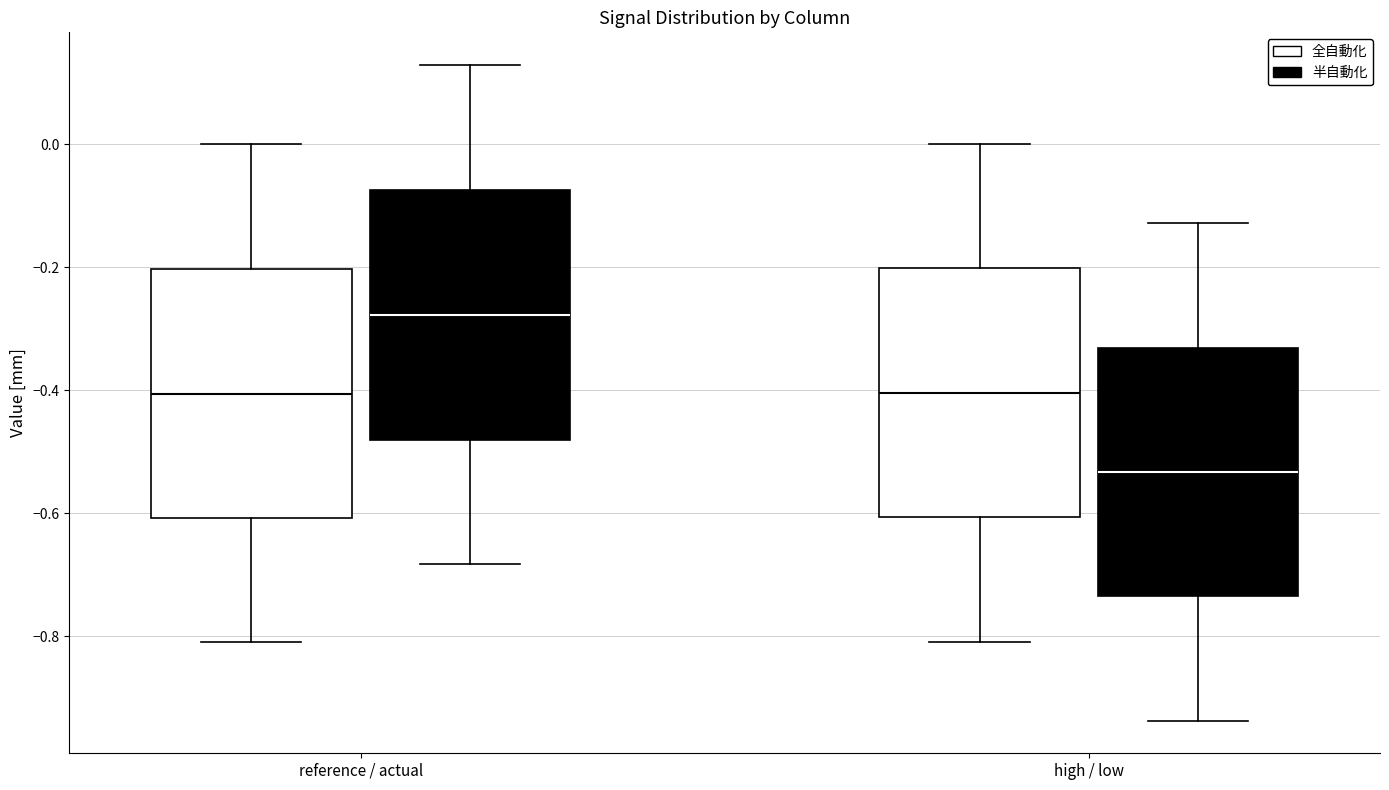

Reading left to right, transcribe this box plot: for each box, give where its median line is, the range the box spans, and where its two whiskers end, as read against the y-axis. The values are not printed on the chart, so give them approximately, as read against the axis.

reference / actual (全自動化): median -0.40, box -0.60 to -0.20, whiskers -0.80 to 0.00
reference / actual (半自動化): median -0.28, box -0.48 to -0.08, whiskers -0.68 to 0.12
high / low (全自動化): median -0.40, box -0.60 to -0.20, whiskers -0.80 to 0.00
high / low (半自動化): median -0.54, box -0.74 to -0.34, whiskers -0.94 to -0.12